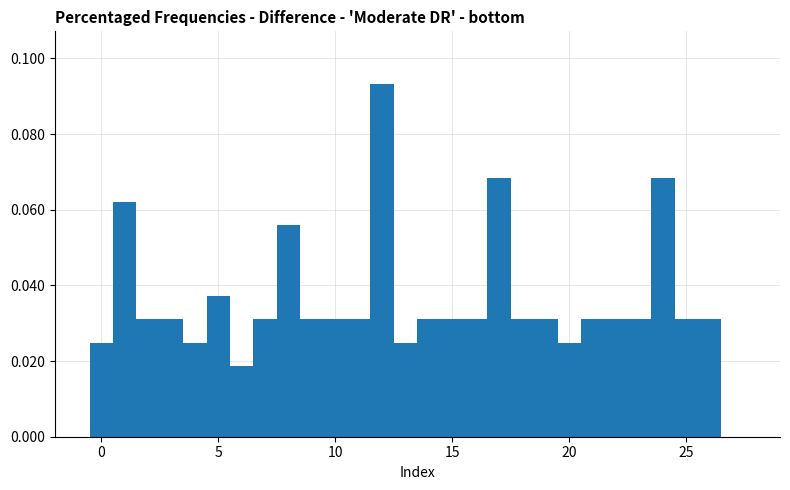

Read against the x-axis, roughly where is the centre of the tallest bar?

12.0